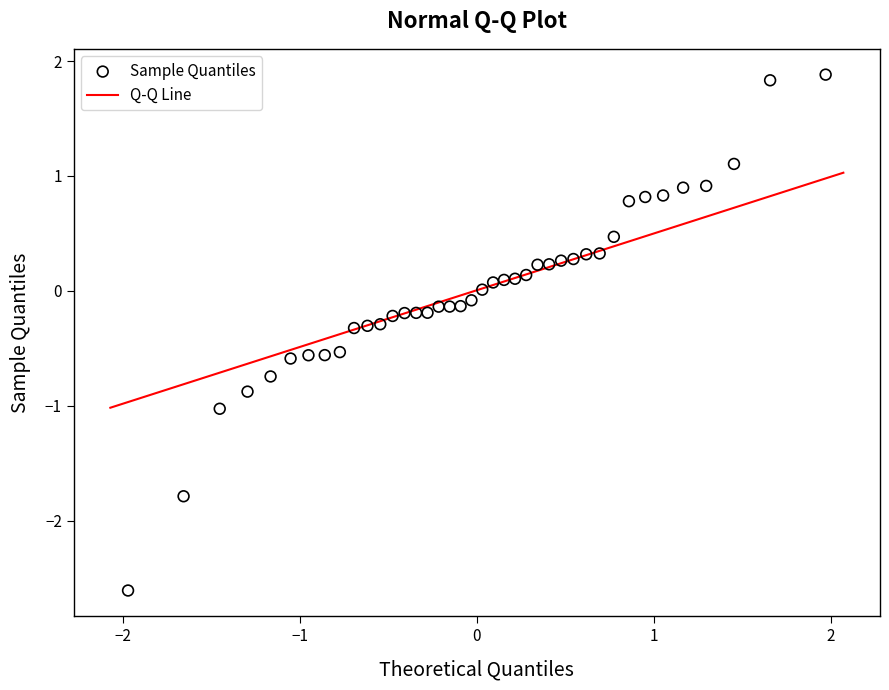

What is the range of Y values (max minus min)?

4.5